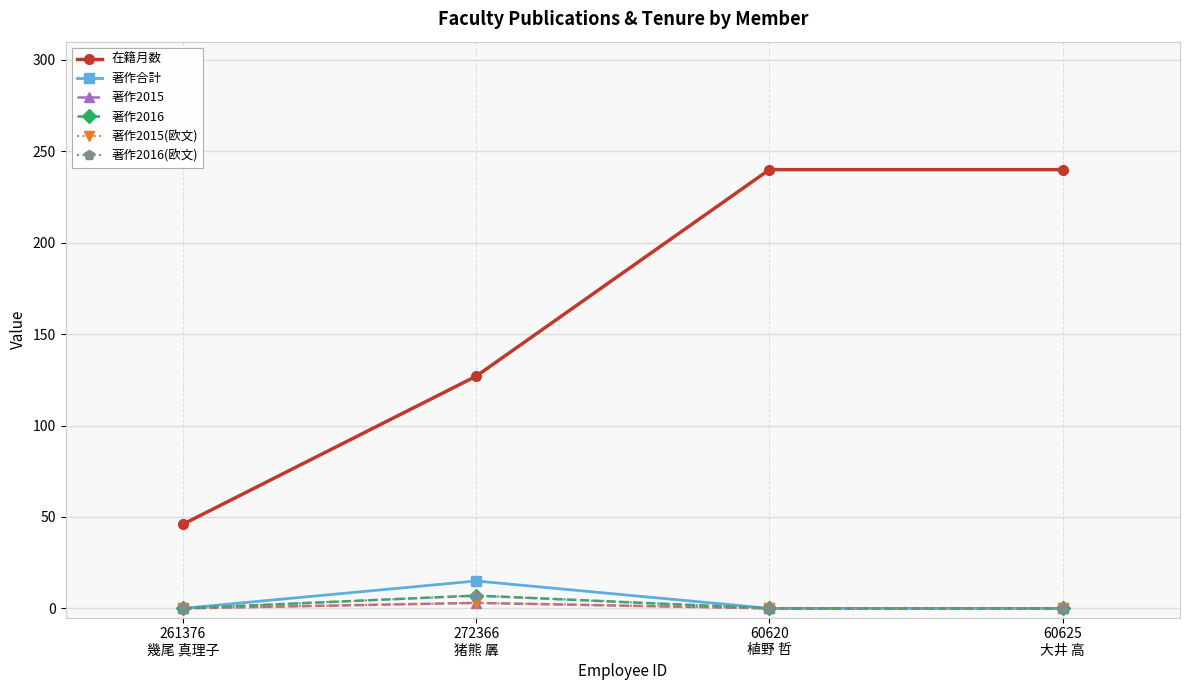

Count the 著作2015(欧文) values in the range 0 to 3.

4